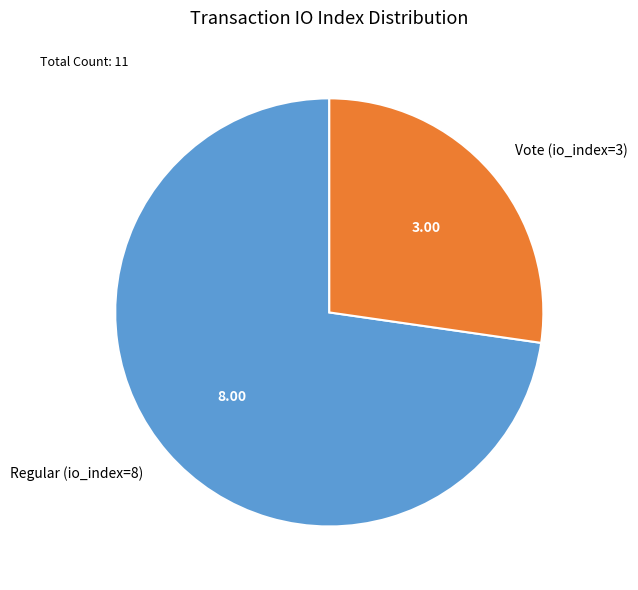

Do Regular (io_index=8) and Vote (io_index=3) together represent more than half of the pie?

Yes